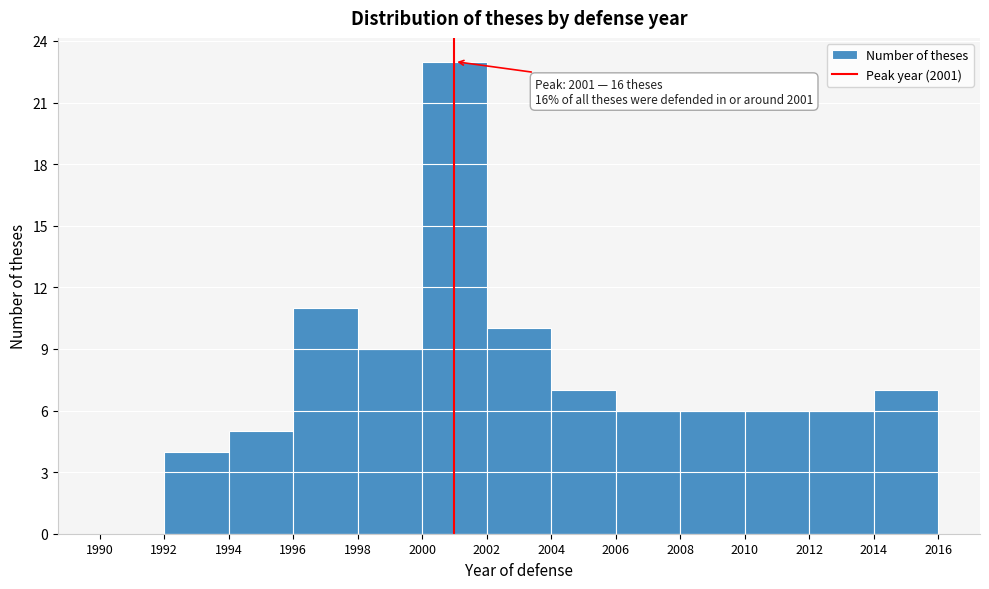

Over which range of the x-axis is the bar tallest?

2000 to 2002